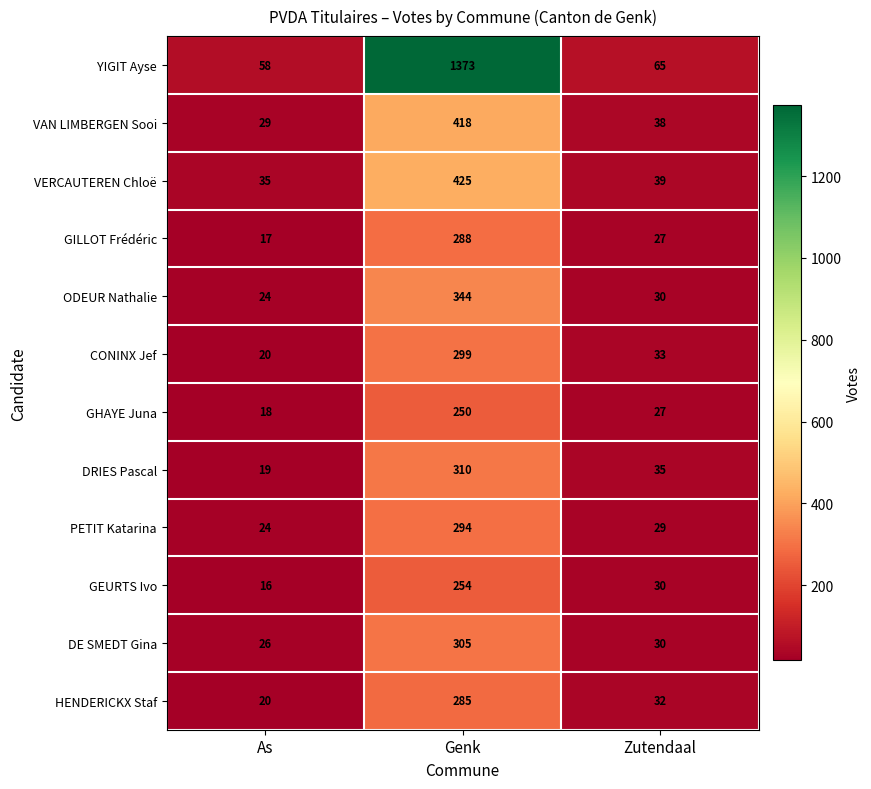

What is the maximum value shown in the chart?

1373